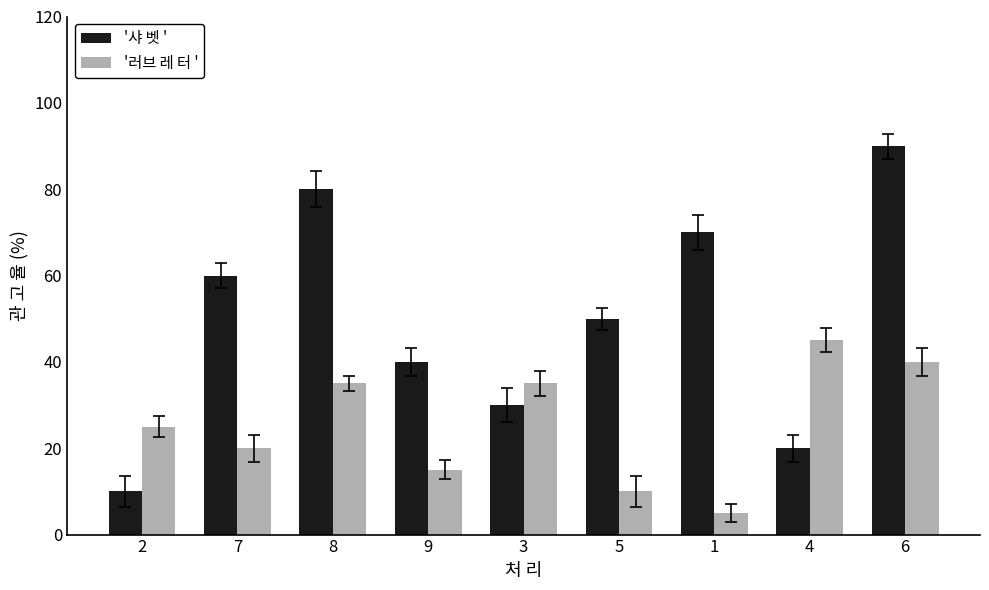

Which label corresponds to the smallest value in the chart?

1